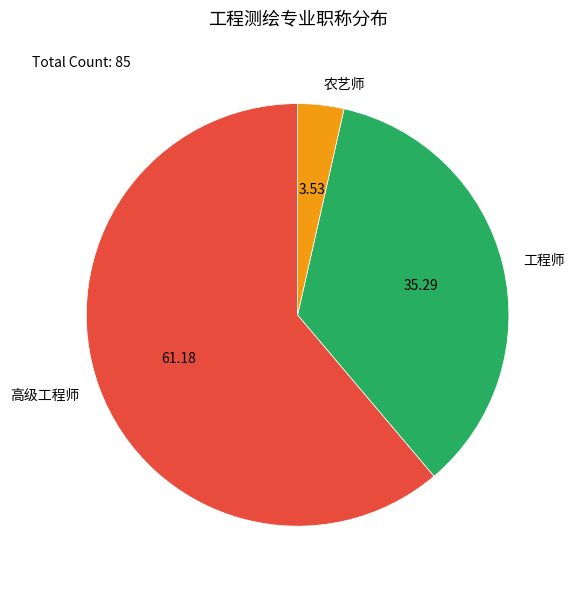

Which slice is the smallest?

农艺师